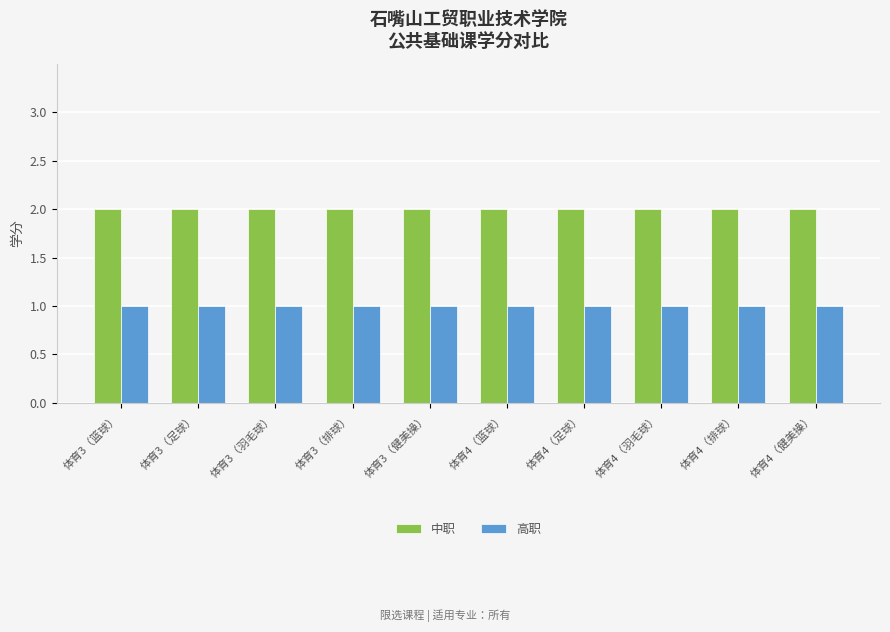

At how many categories does at least one series exceed 1?

10